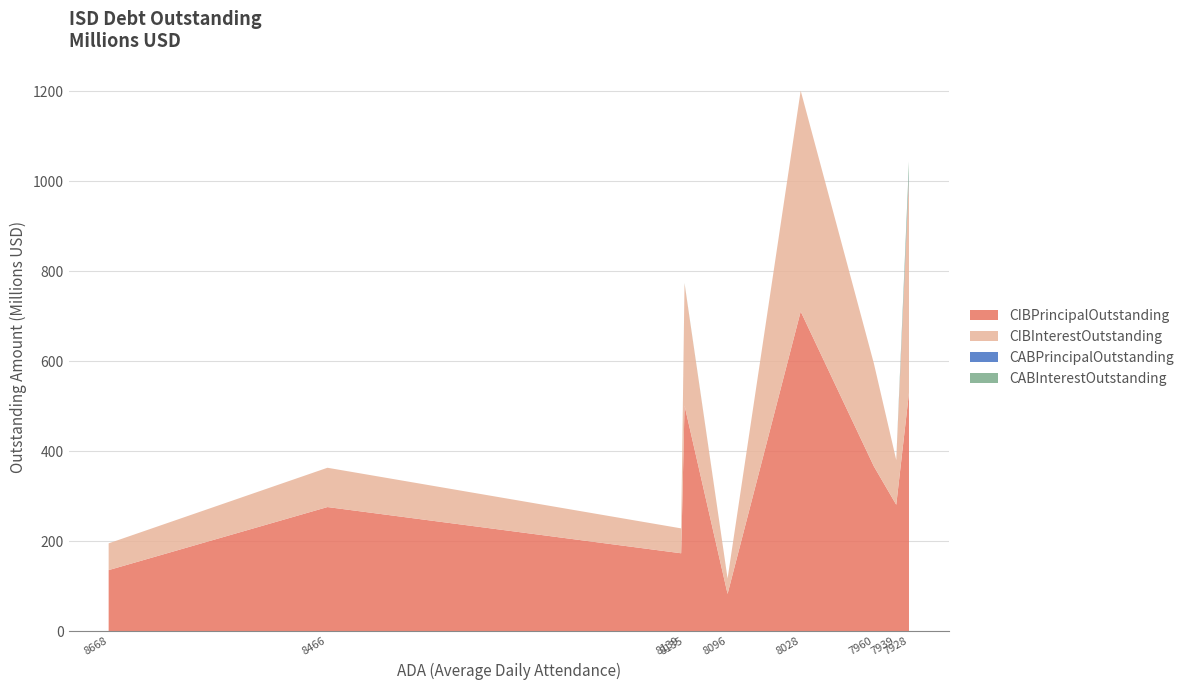

Reading left to right, what are all the values shown in this chart?

CIBPrincipalOutstanding: 135890000.0	275990000.0	173295000.0	501465000.0	83025000.0	710515000.0	366280000.0	281070000.0	529895000.0
CIBInterestOutstanding: 59442579.3	87313289.1	55317524.5	270967126.3	34282774.3	490555264.2	228480297.1	99370166.6	479150823.0
CABPrincipalOutstanding: 0.0	0.0	0.0	9999.2	0.0	0.0	0.0	0.0	7989945.4
CABInterestOutstanding: 0.0	0.0	0.0	915000.8	0.0	0.0	0.0	0.0	26650054.6